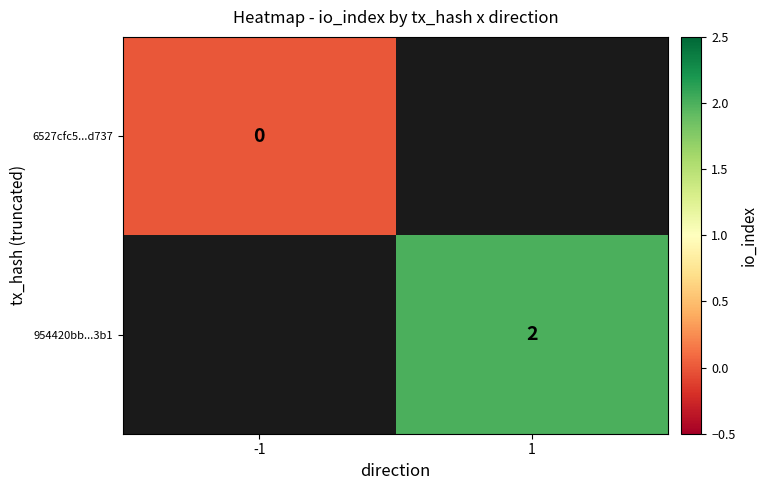

Is it true that 954420bb...3b1 equals 2 at 1?

True